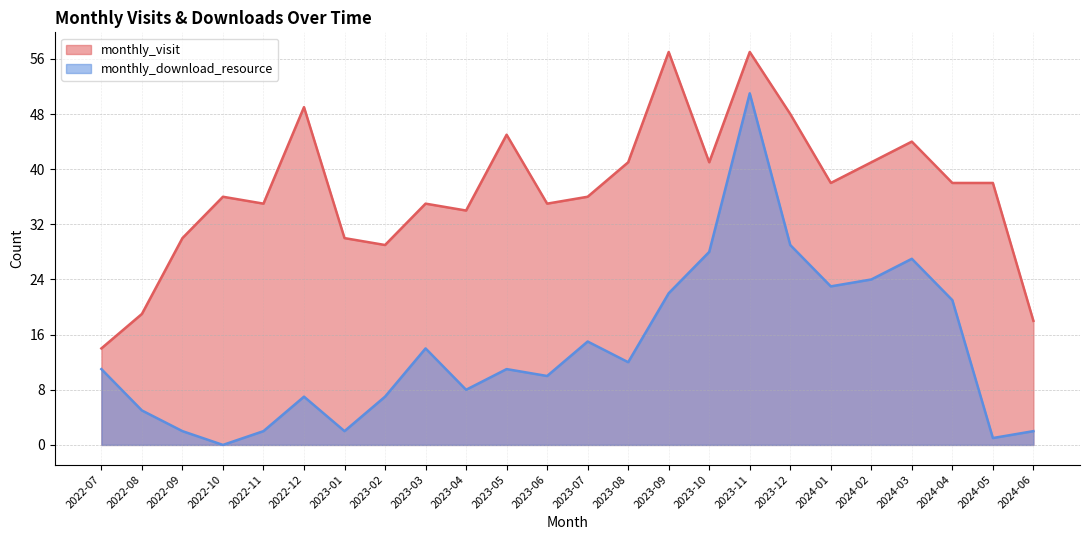

What is the sum of the monthly_download_resource values at 2023-12 and 2023-04?

37